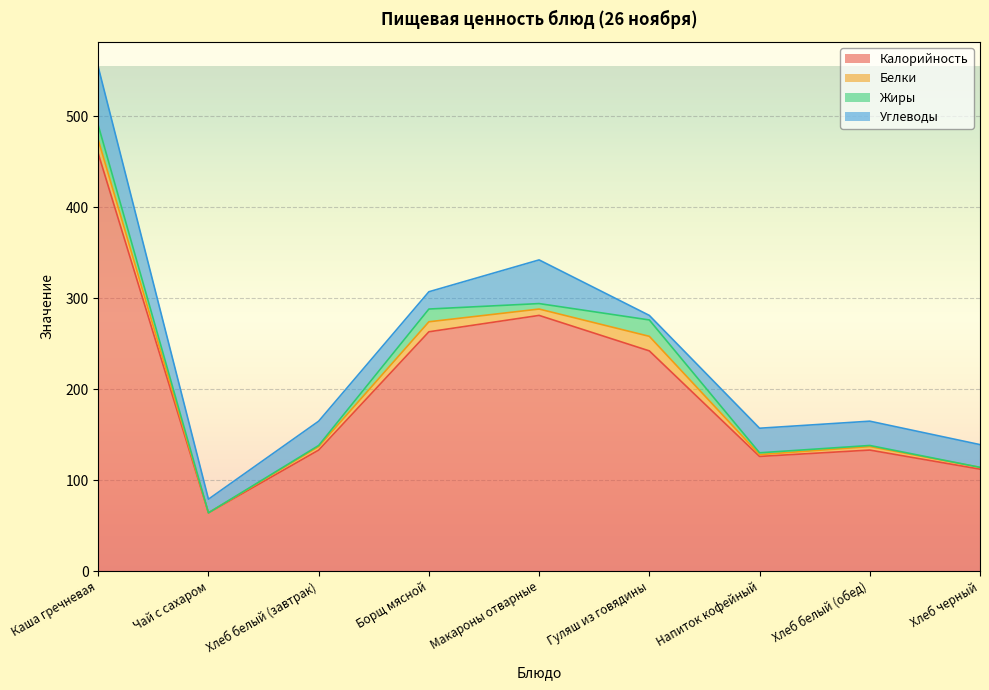

How many Белки values are between 2 and 11?

6